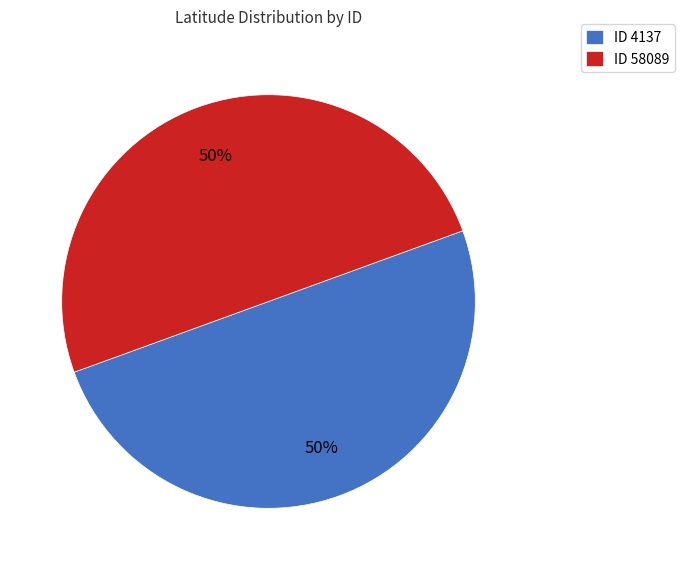

What percentage is the ID 4137 slice, to the nearest percent?

50%